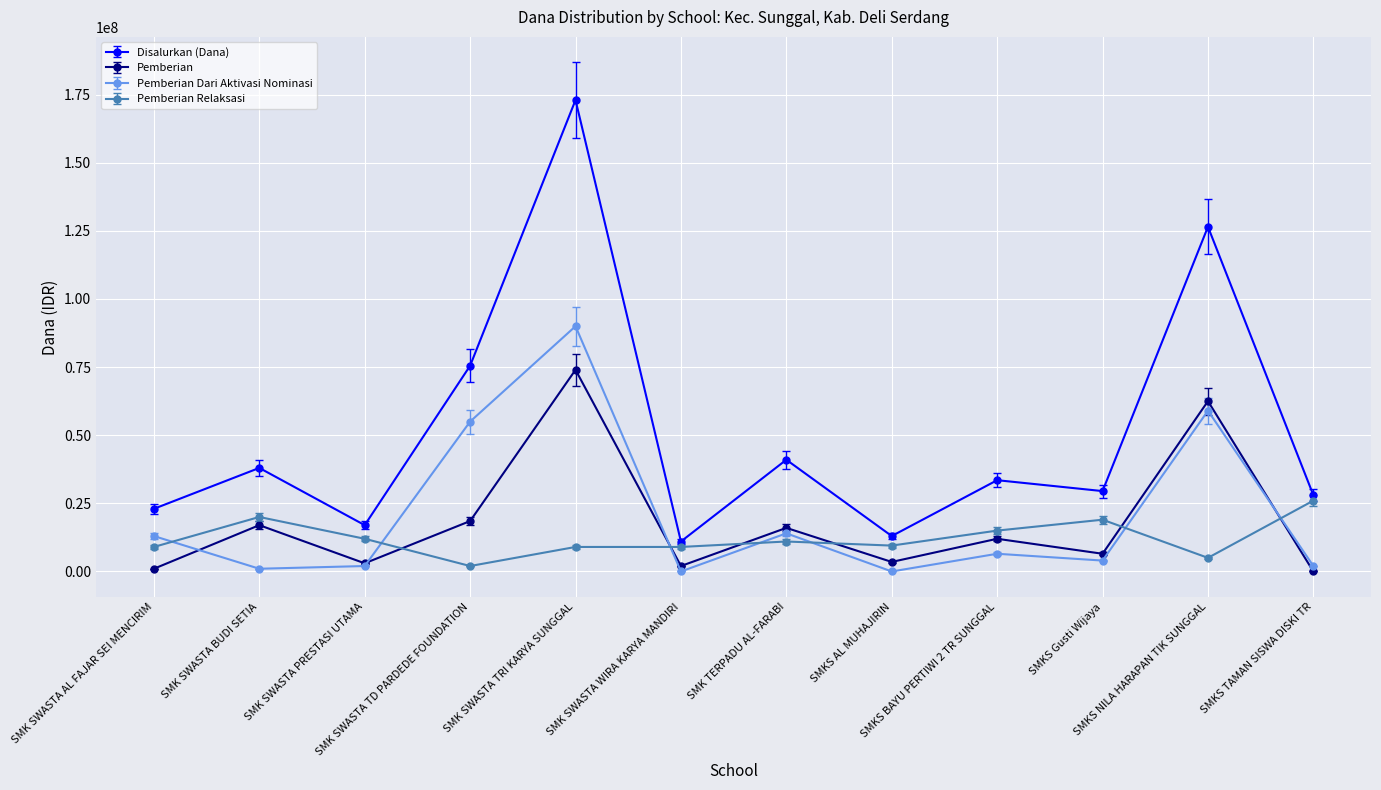

Which series changed the most between SMK SWASTA TRI KARYA SUNGGAL and SMKS BAYU PERTIWI 2 TR SUNGGAL?

Disalurkan (Dana)